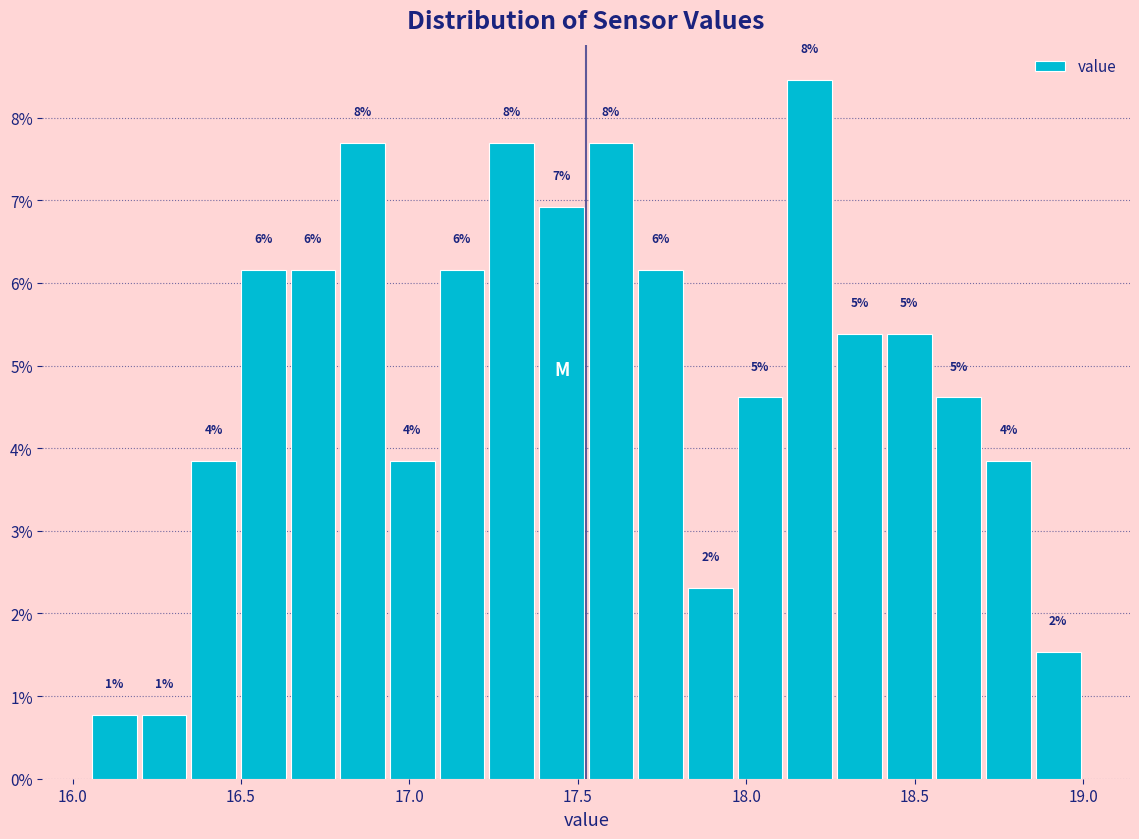

Read against the x-axis, roughly where is the centre of the tallest bar?

18.20